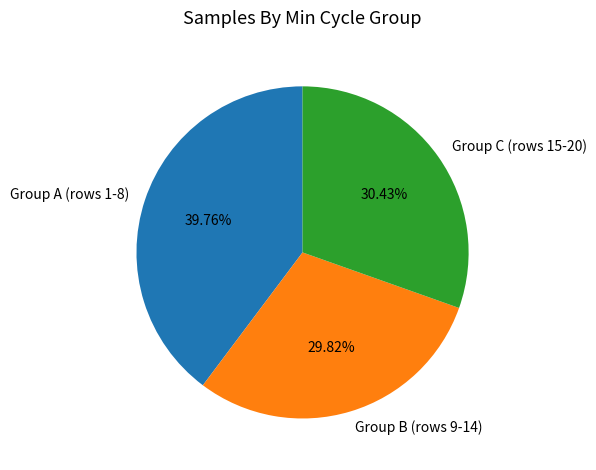

What is the smallest slice in the pie chart?

Group B (rows 9-14)